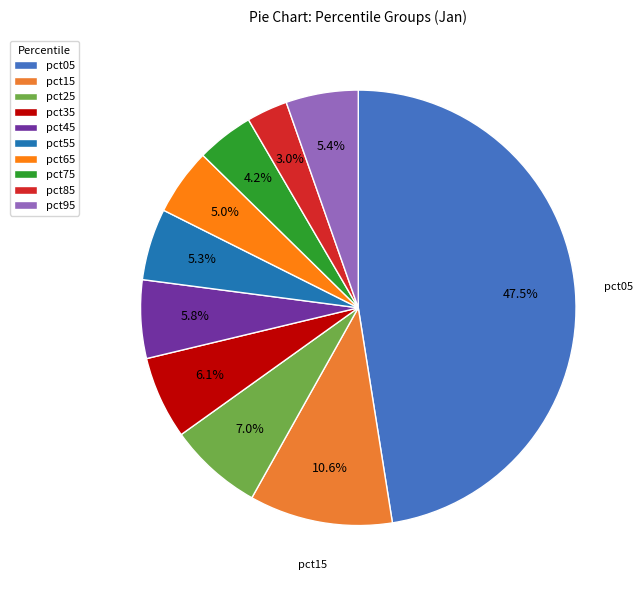

Which slice is the largest?

pct05